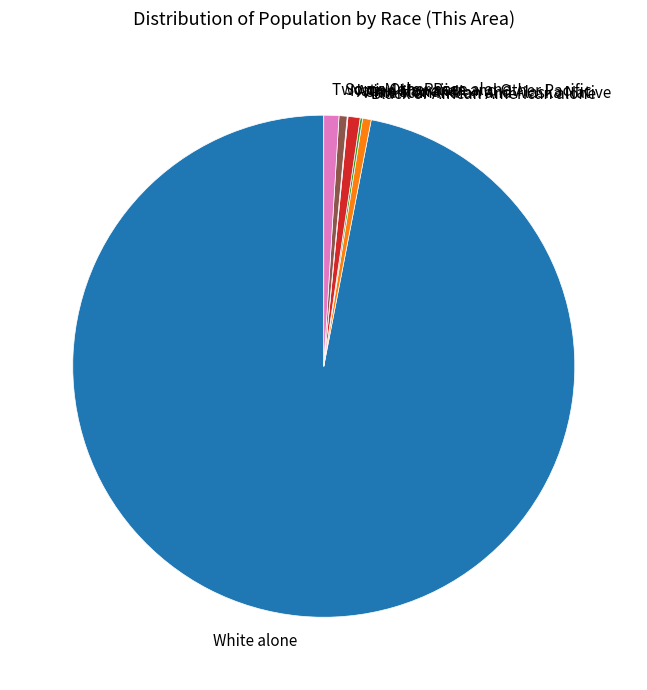

What is the ratio of the value at Two or More Races to the value at Asian alone?

1.2